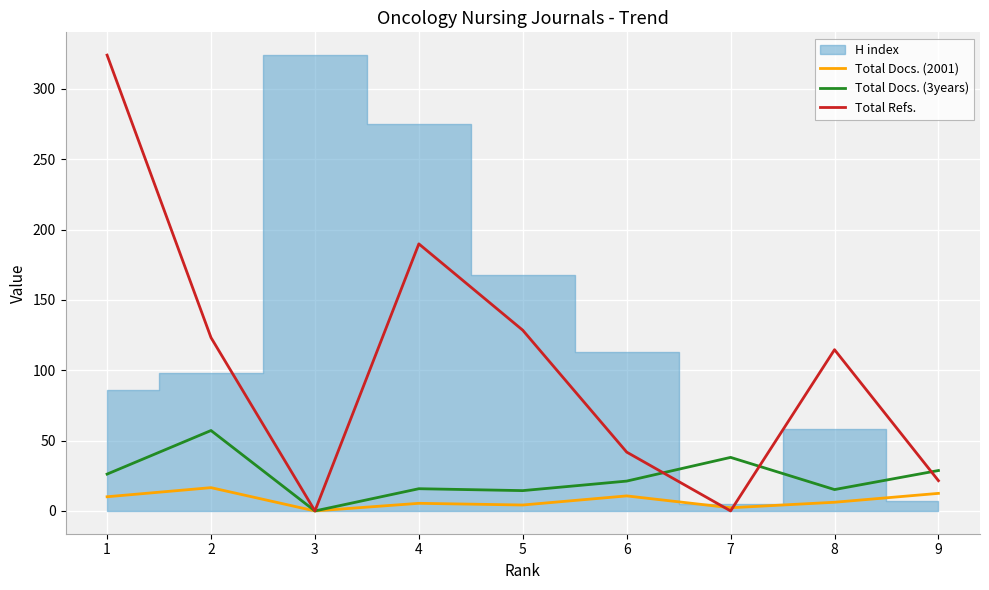

What is the maximum value for Total Docs. (3years)?

57.2